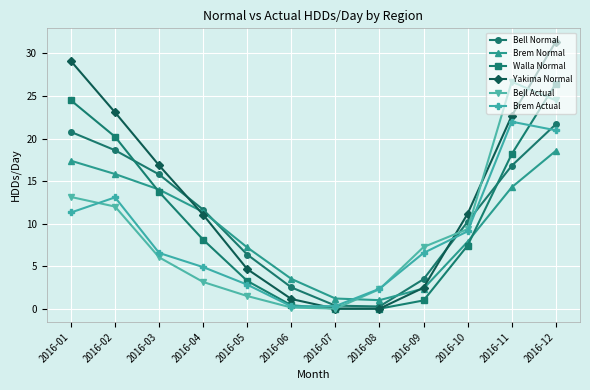

The value of Yakima Normal at 2016-03 is 7.8. True or false?

False